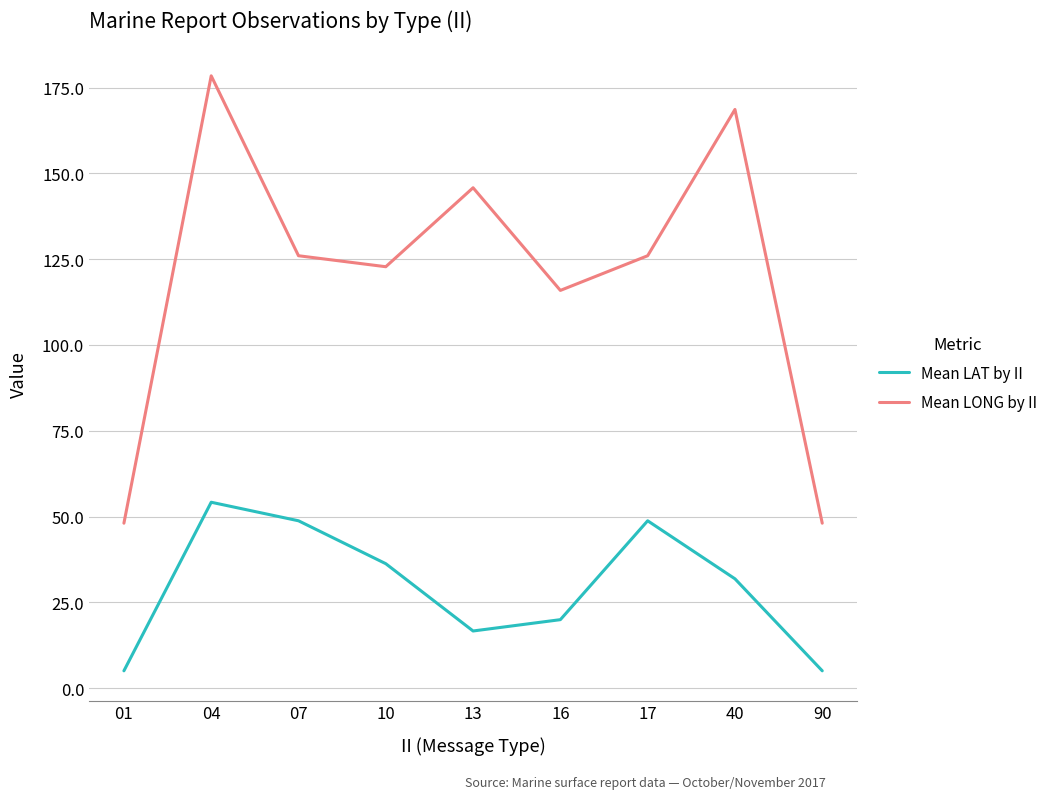

At 10, list the series in order from largest to smallest.

Mean LONG by II, Mean LAT by II